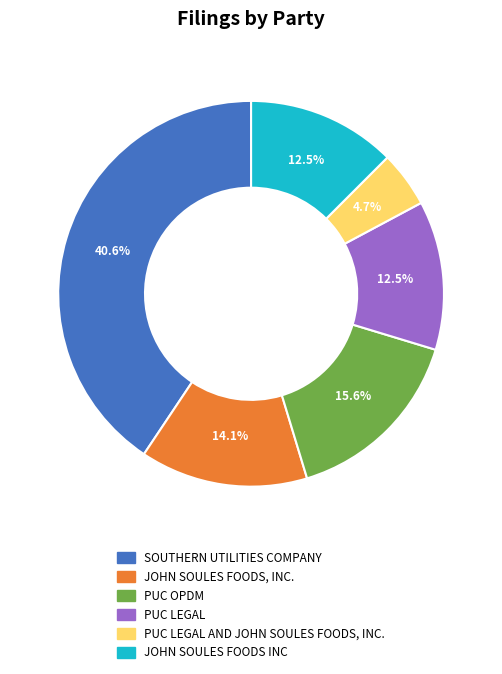

Is there a majority slice in this chart?

No